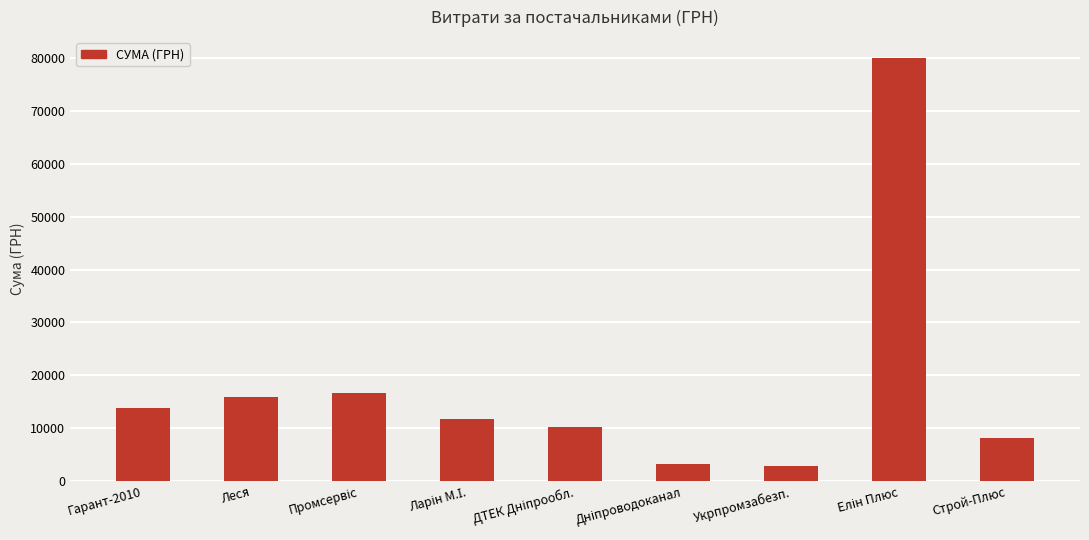

What is the difference between the maximum and minimum values?

77227.8